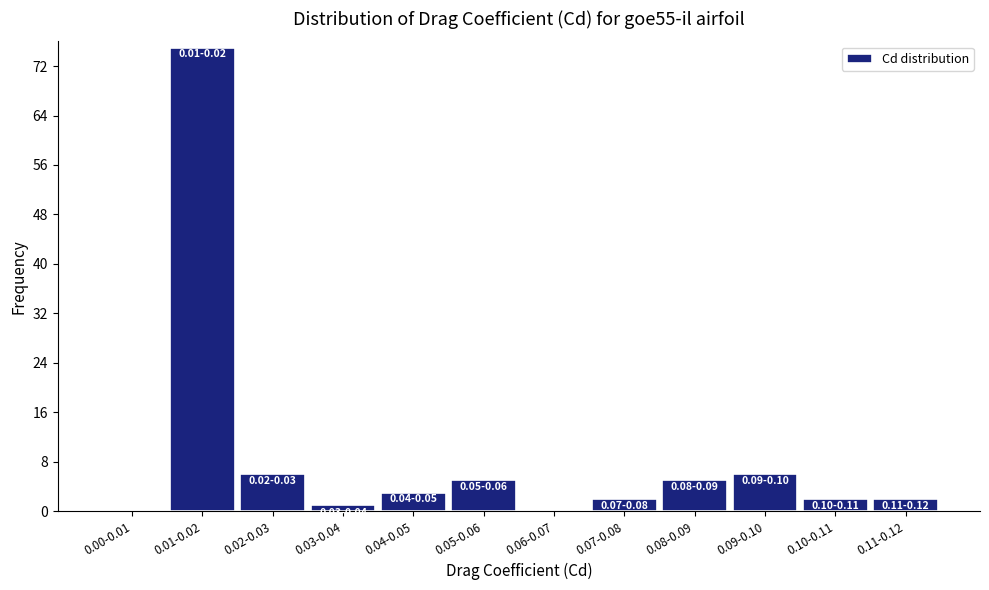

Reading right to left, list all the values displayed in this chart.

0.11-0.12=2	0.10-0.11=2	0.09-0.10=6	0.08-0.09=5	0.07-0.08=2	0.06-0.07=0	0.05-0.06=5	0.04-0.05=3	0.03-0.04=1	0.02-0.03=6	0.01-0.02=75	0.00-0.01=0